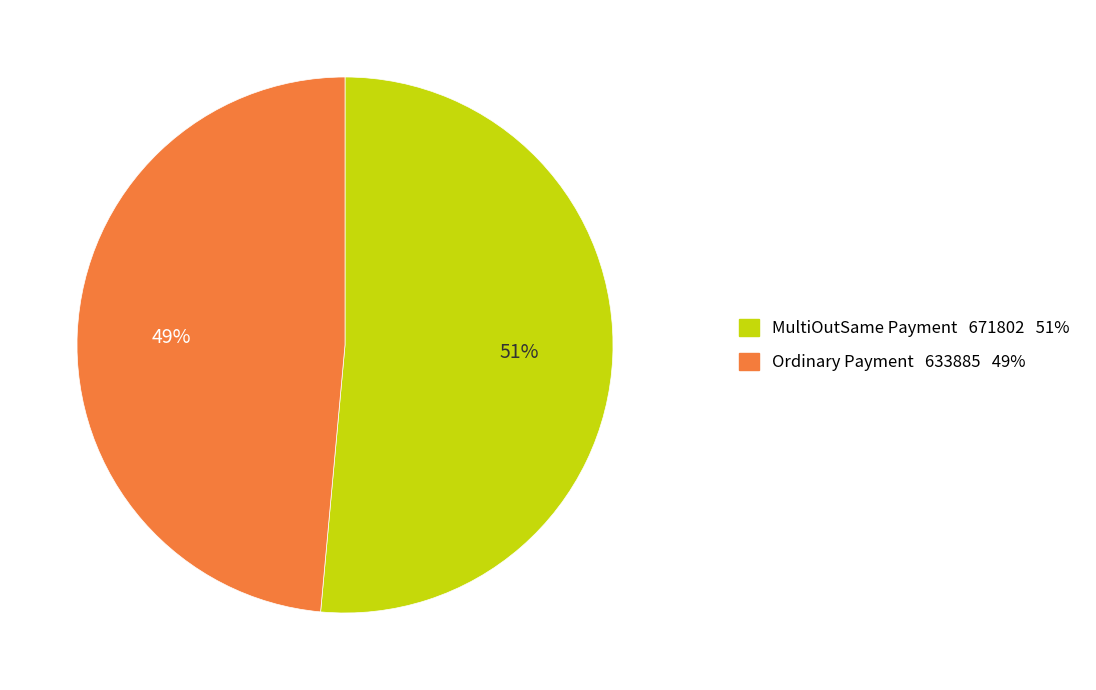

Which has a higher value, Ordinary Payment or MultiOutSame Payment?

MultiOutSame Payment